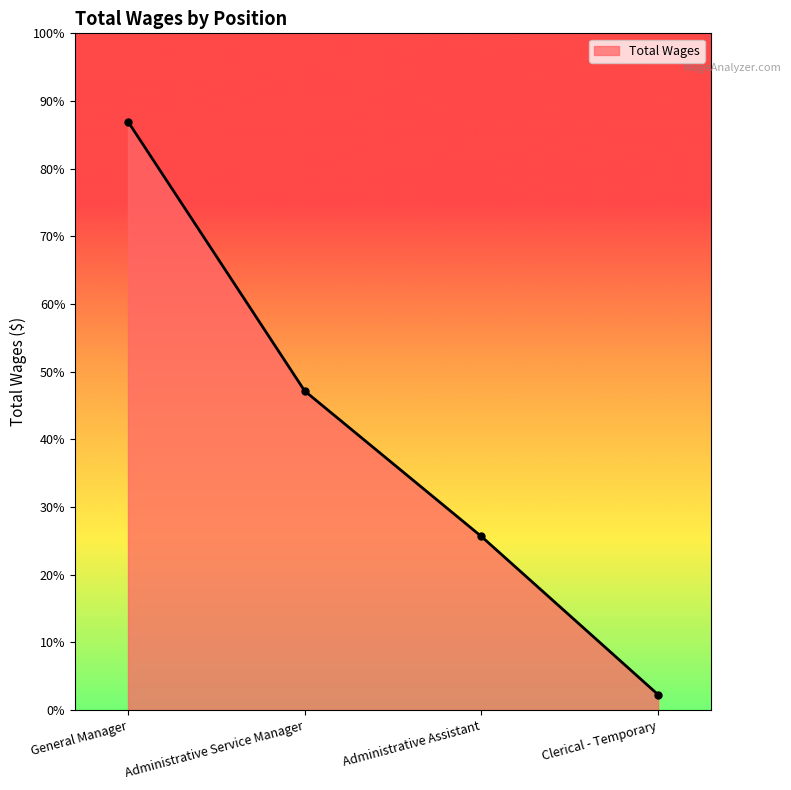

List the labels in order of value, largest first.

General Manager, Administrative Service Manager, Administrative Assistant, Clerical - Temporary